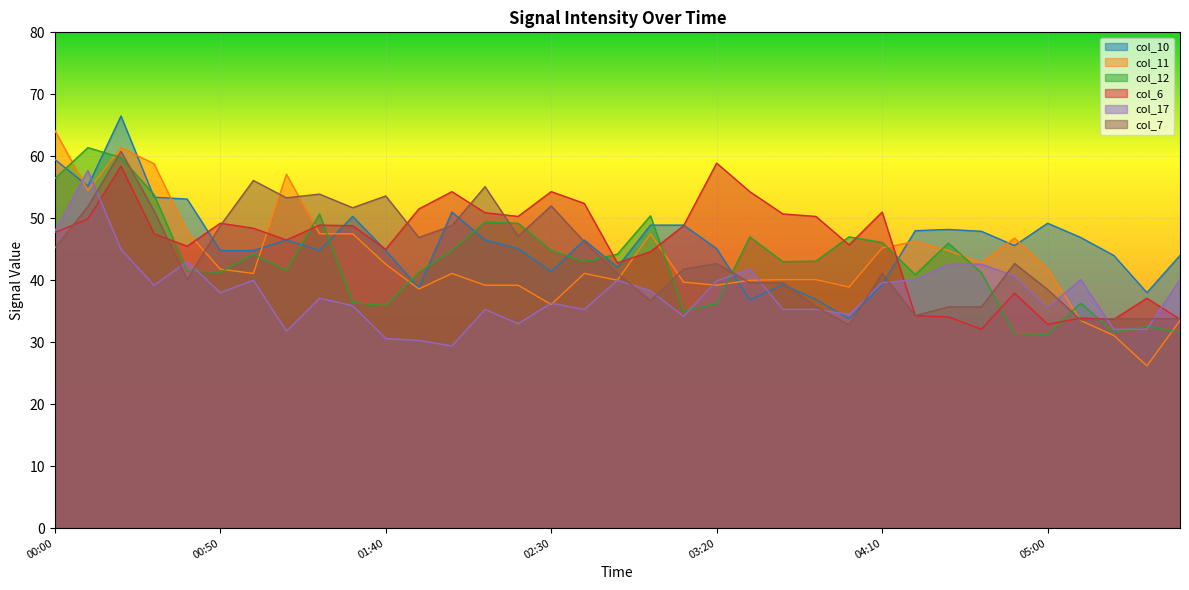

At which category does the chart reach its minimum across all series?

05:30